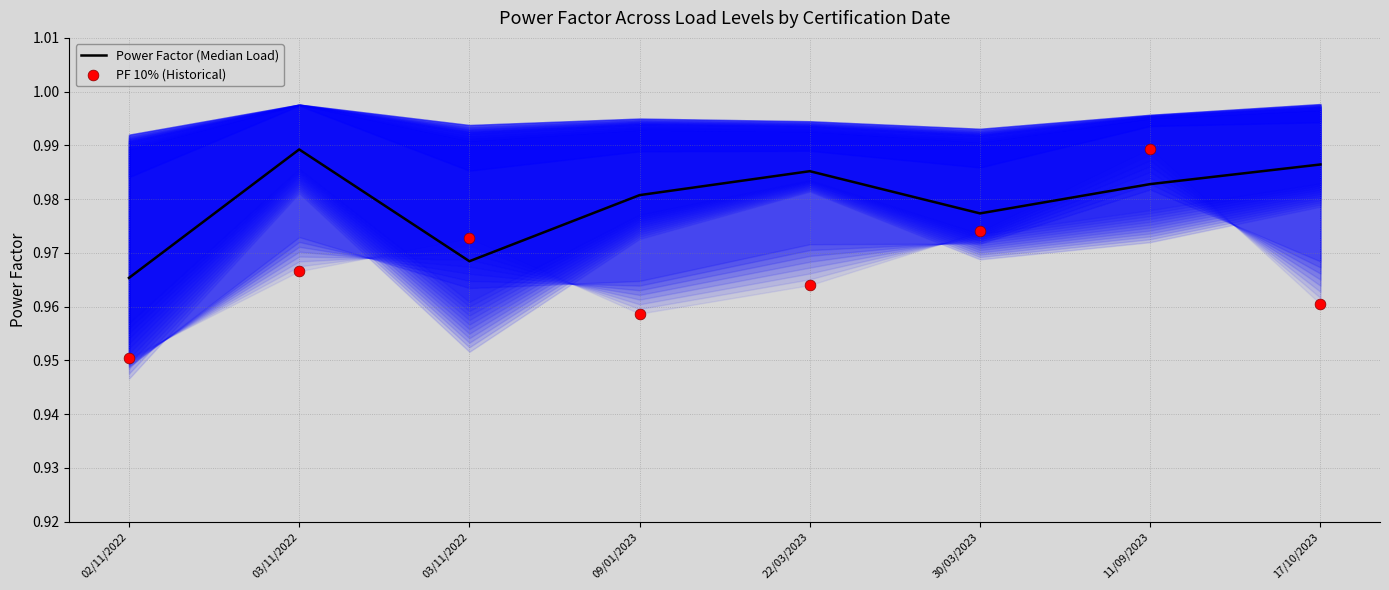

What are all the series names shown in the legend?

Power Factor (Median Load), PF 10% (Historical)